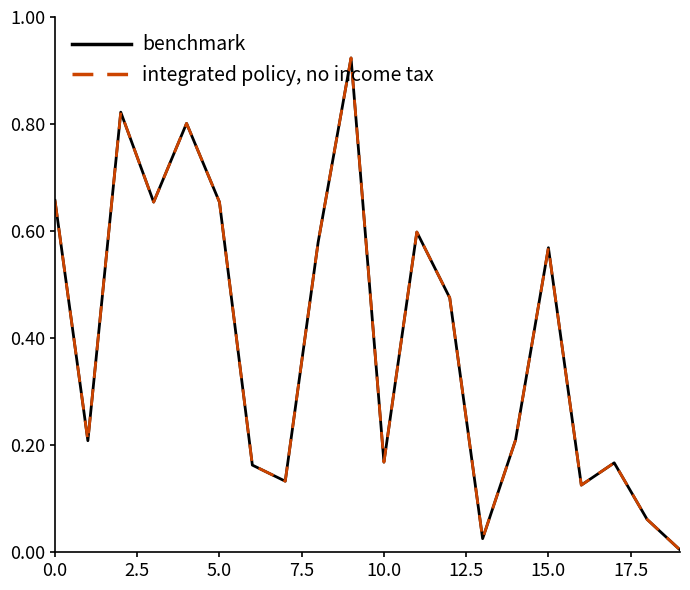

How many interior local valleys does the integrated policy, no income tax series have?

6